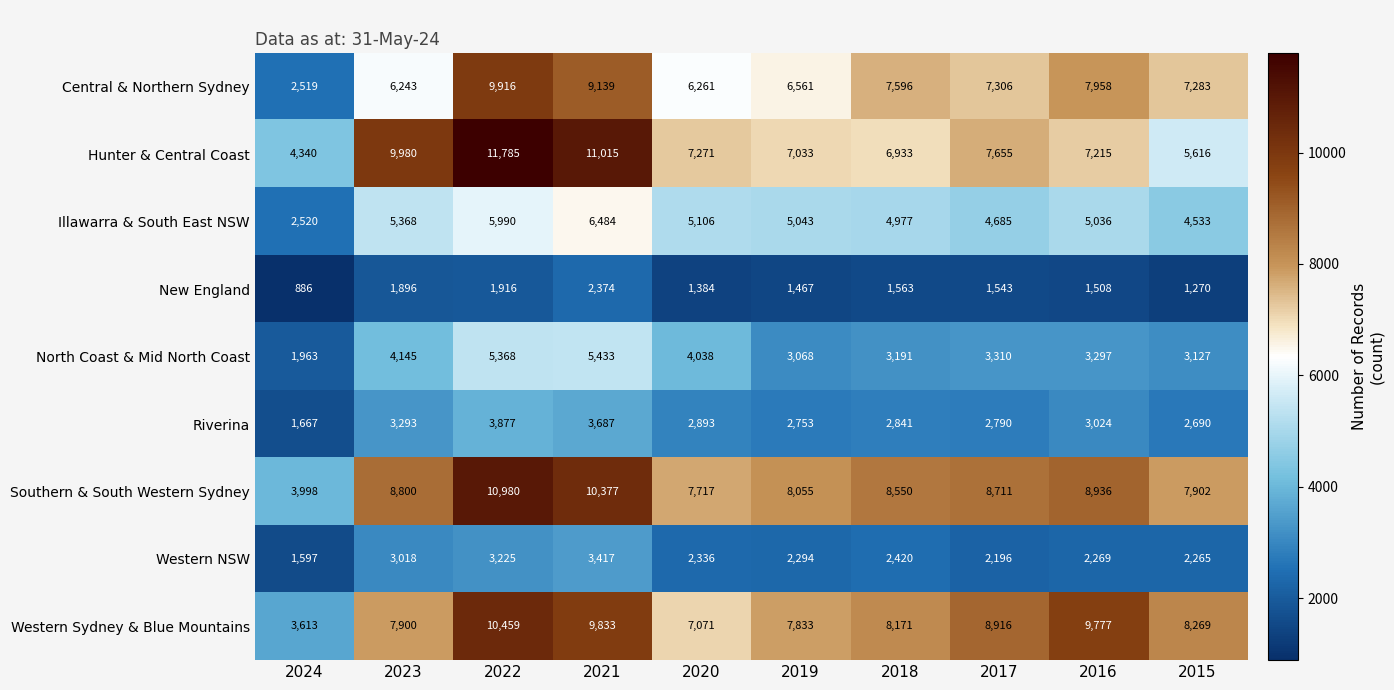

How many values in the Central & Northern Sydney series are below 7306?

5